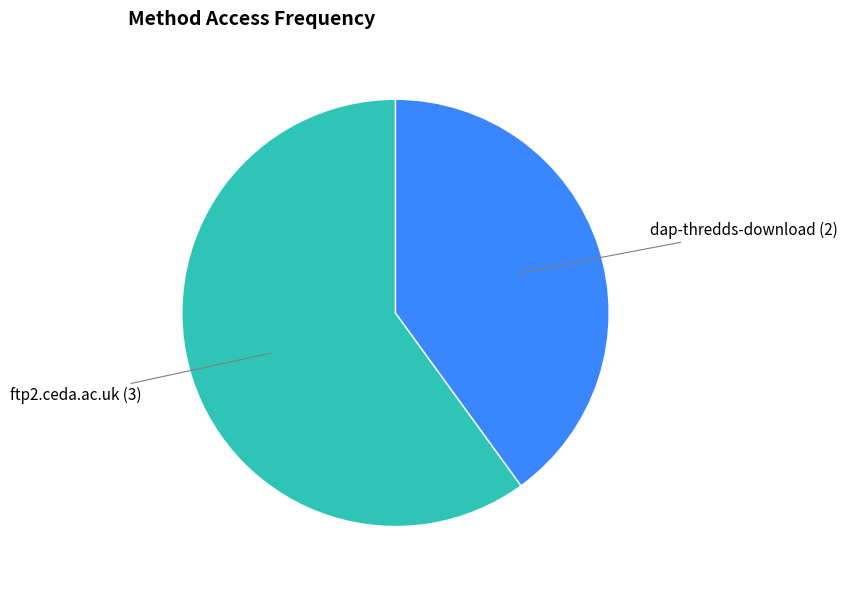

Is there a majority slice in this chart?

Yes